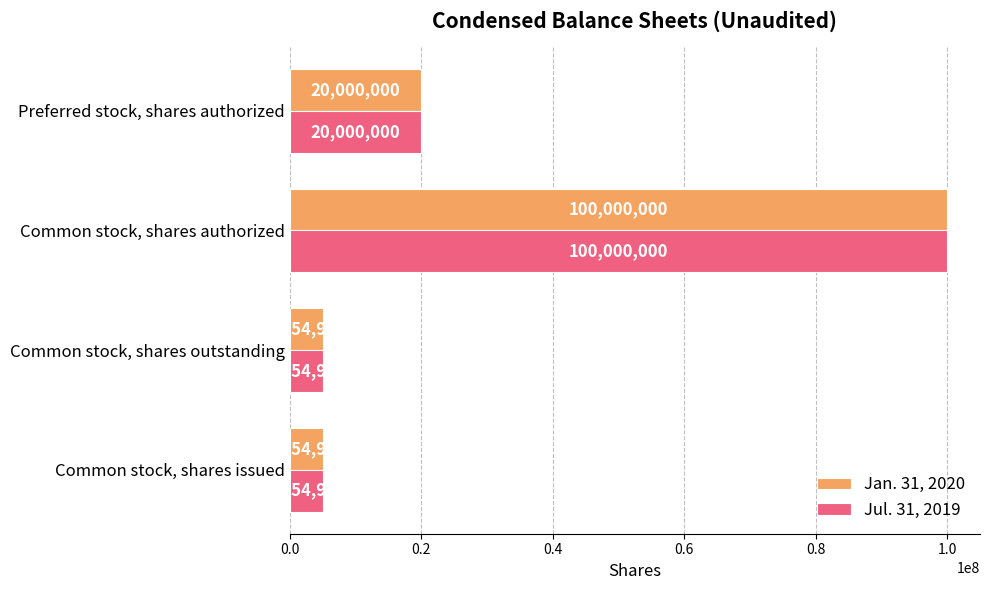

The value of Jan. 31, 2020 at Common stock, shares outstanding is 5054985. True or false?

True